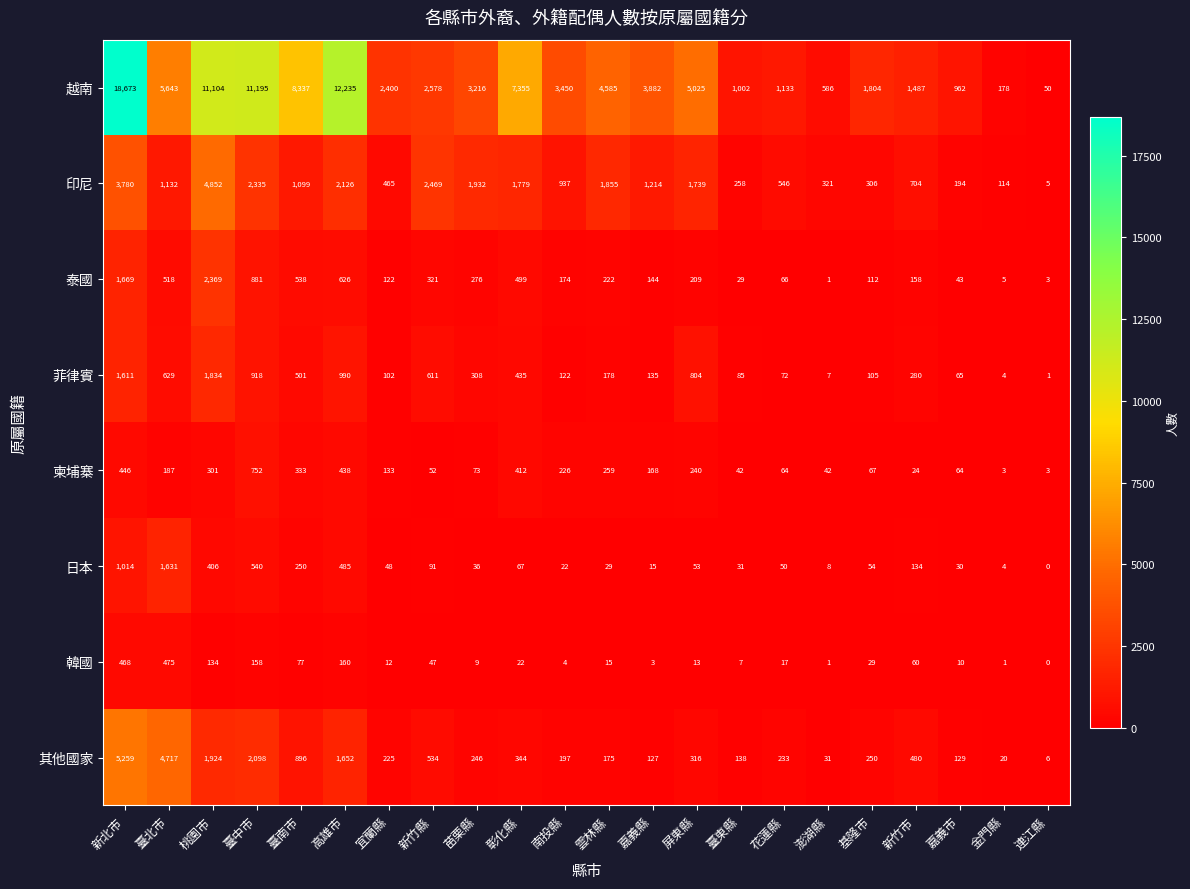

What is the average value of the 印尼 series?

1371